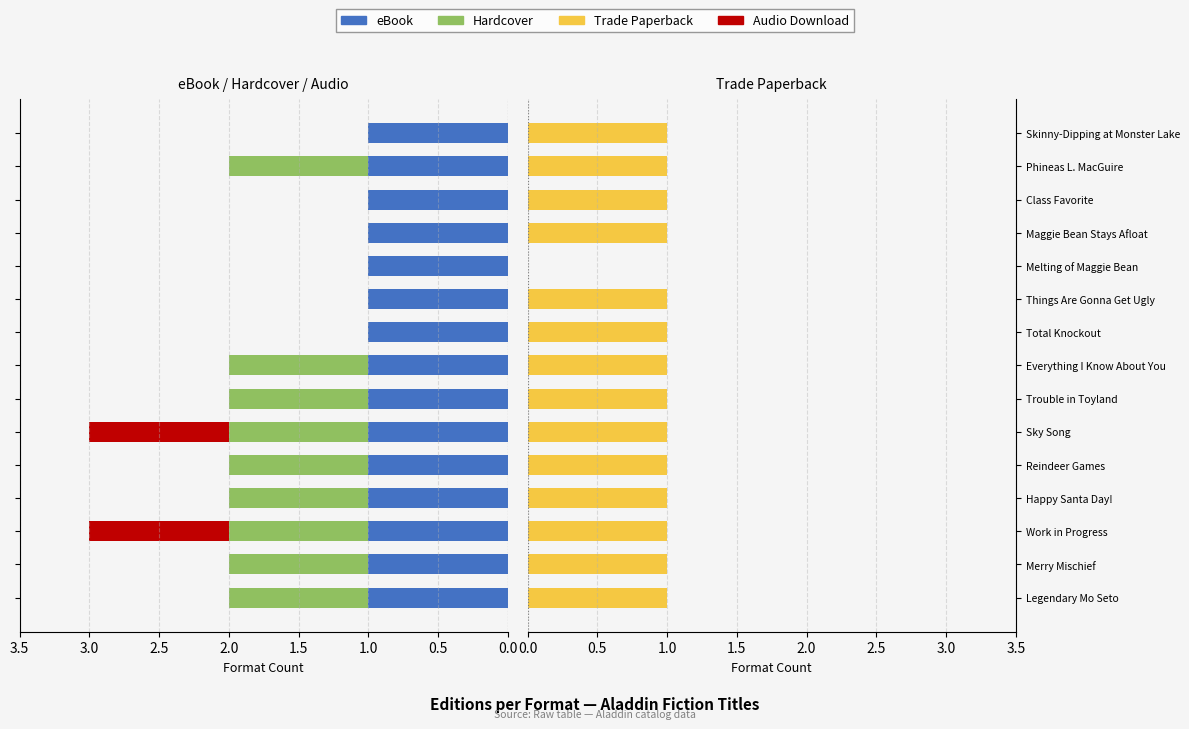

What is the greatest value displayed?

1.0